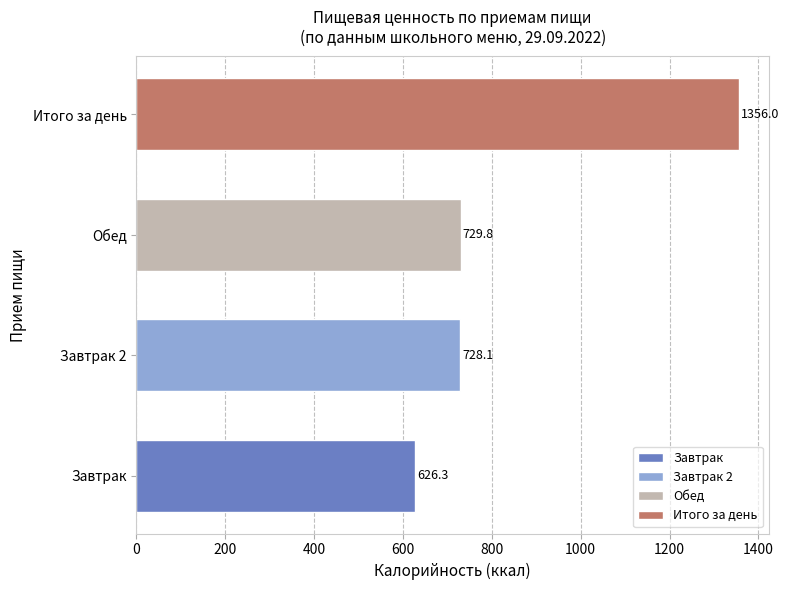

Which has a higher value, Обед or Итого за день?

Итого за день